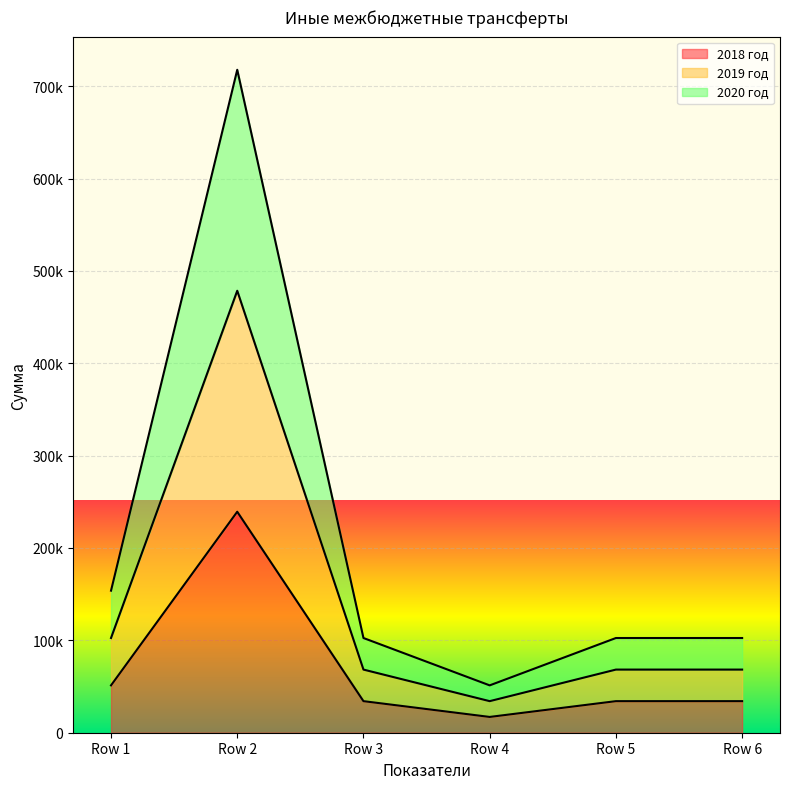

True or false: 2020 год and 2019 год cross at least once.

False